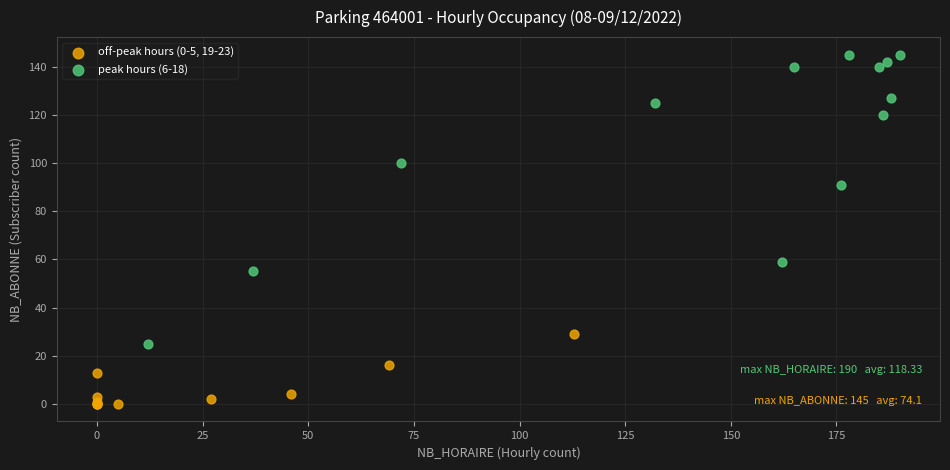

Which series has the largest Y range (max minus min)?

peak hours (6-18)